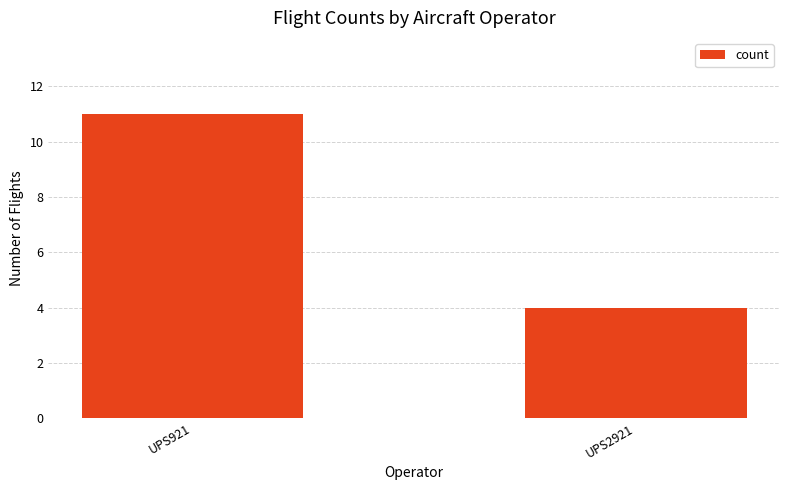

How many values are between 4 and 11?

2